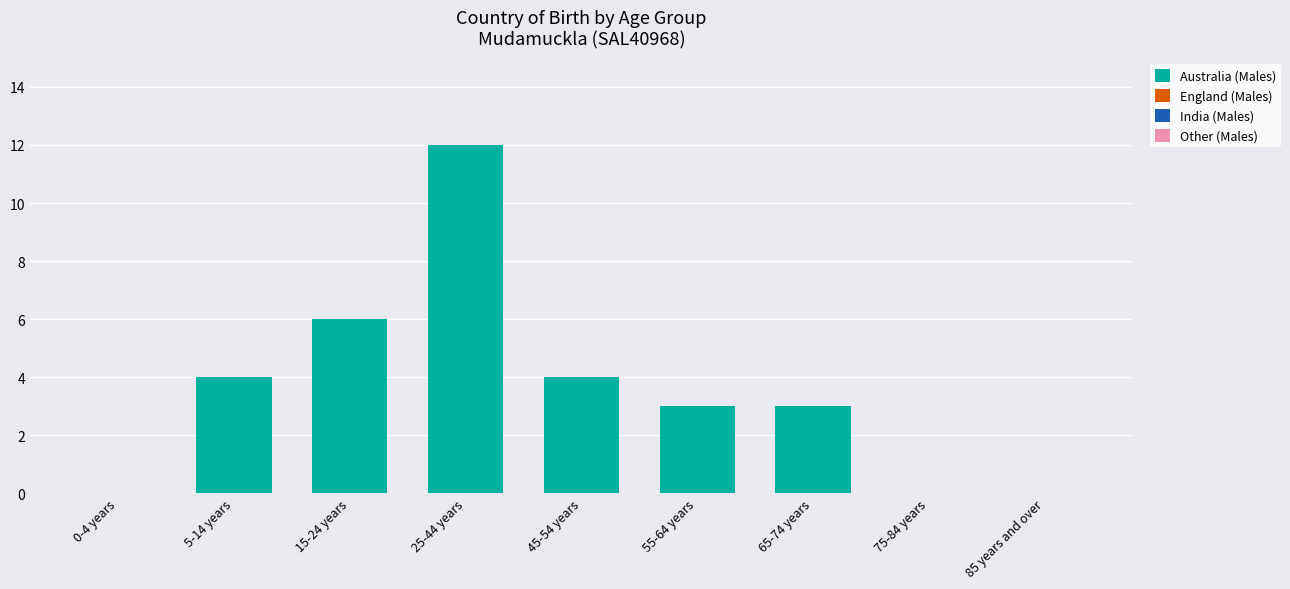

Does the chart contain stacked bars?

No